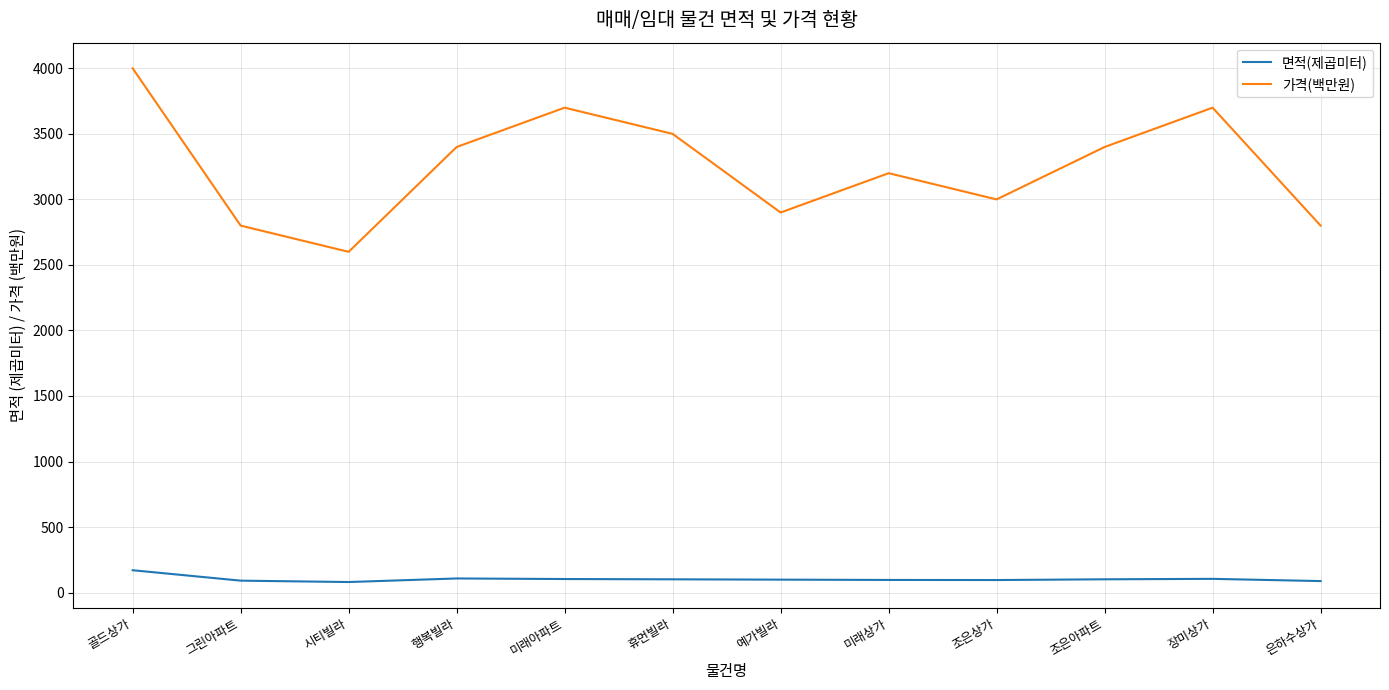

Which series has the widest spread of values?

가격(백만원)